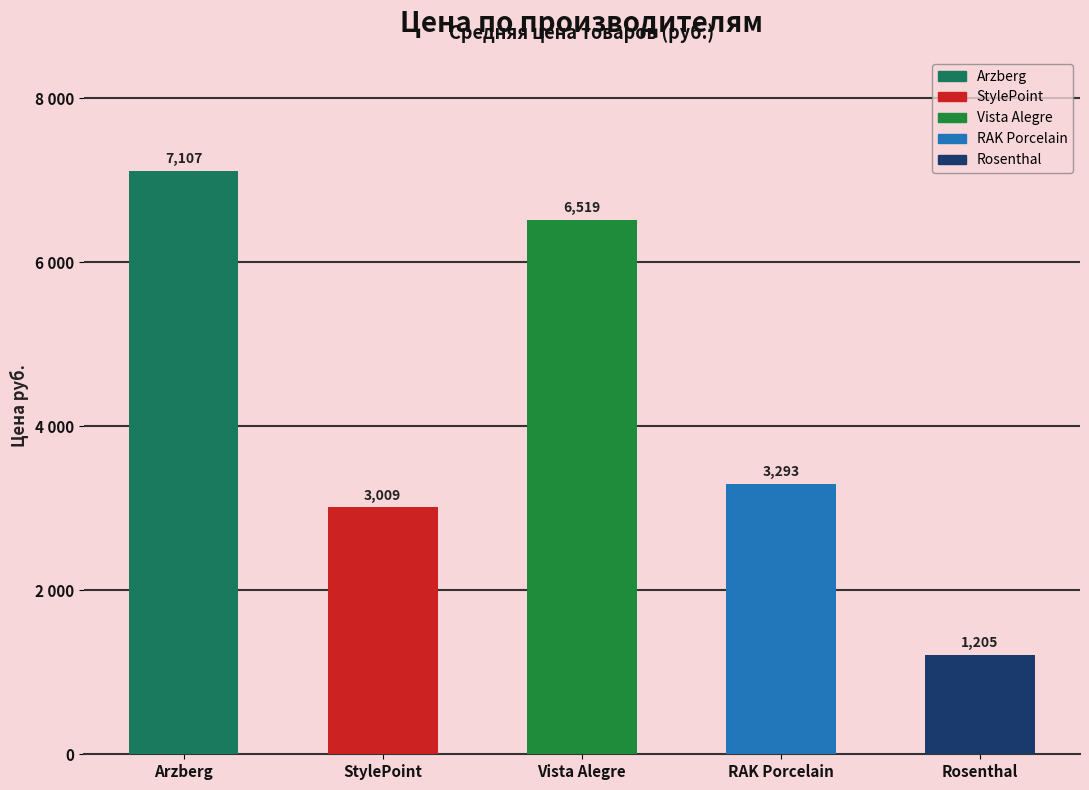

What is the change in value from StylePoint to Vista Alegre?

+3510.5